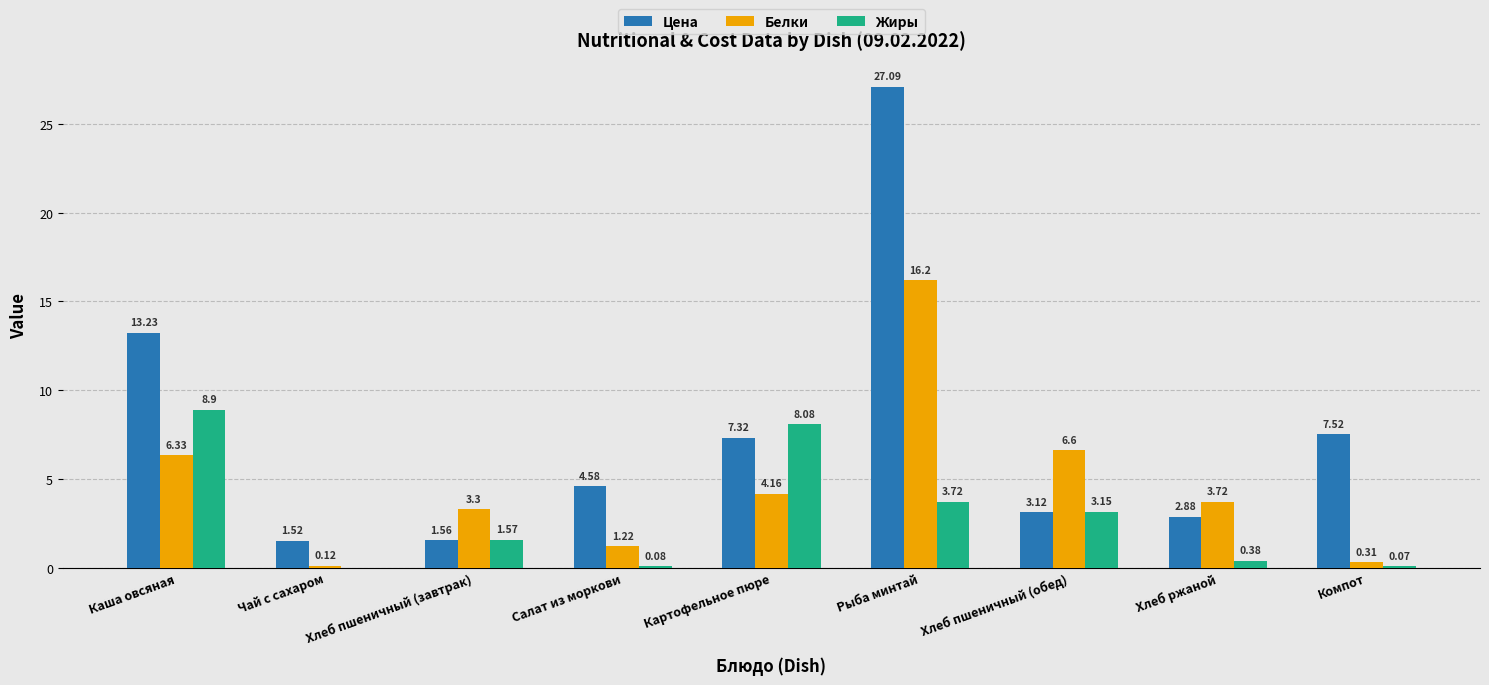

Which series has the largest total across all categories?

Цена